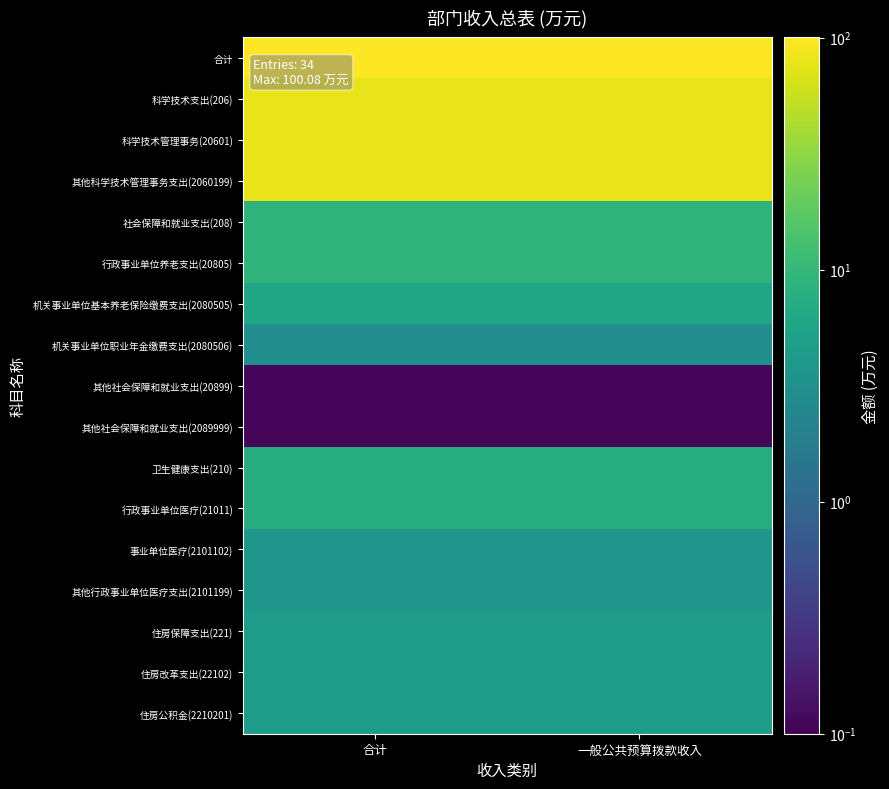

What is the total value across all series at 合计?

400.3